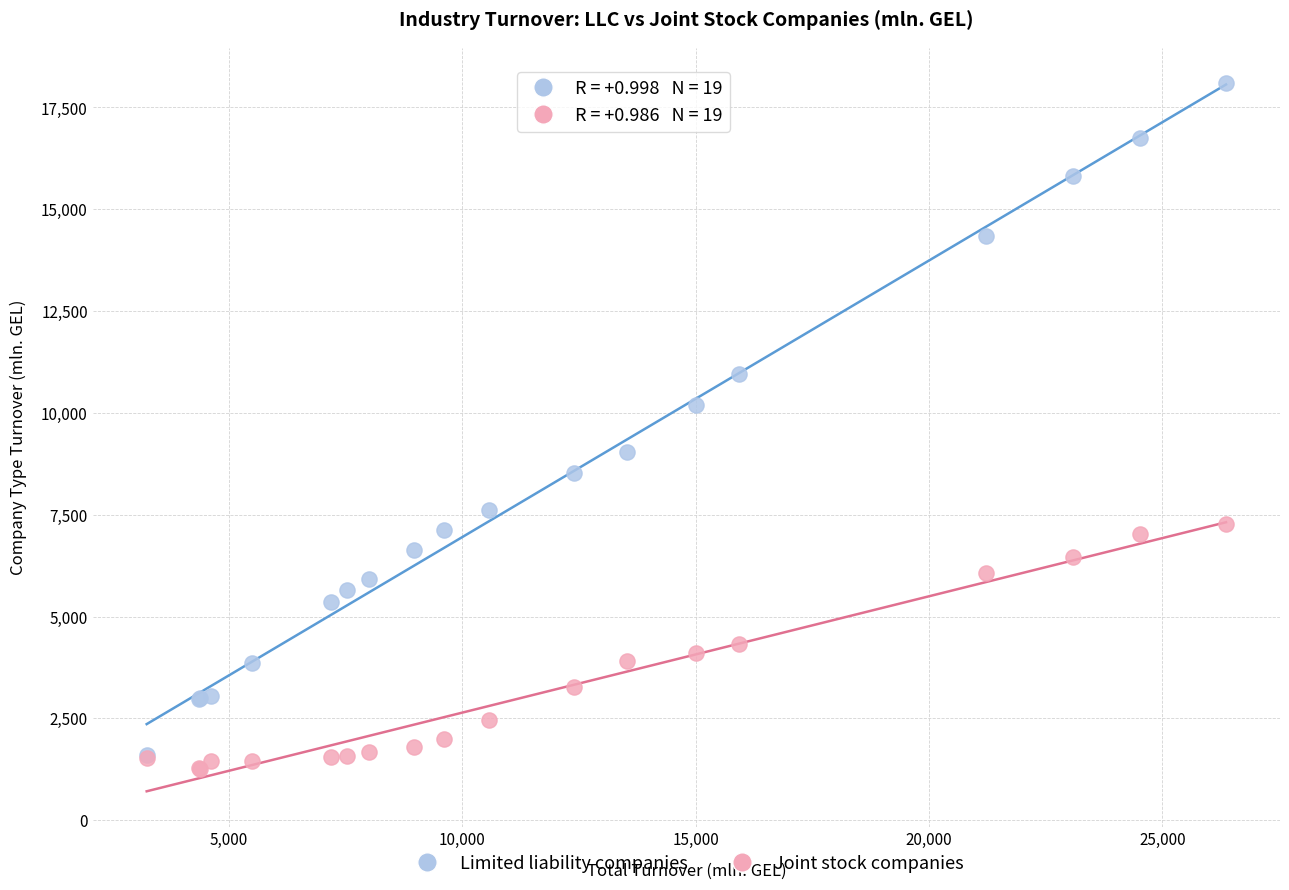

In the Limited liability companies series, what Y value is closest to 9847?

10187.8